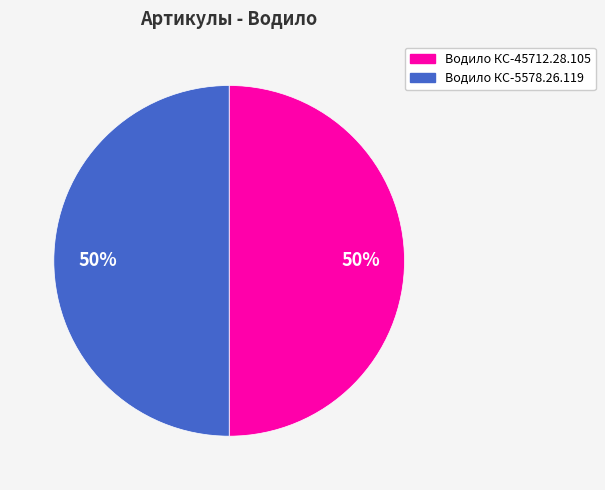

How many slices are in this pie chart?

2